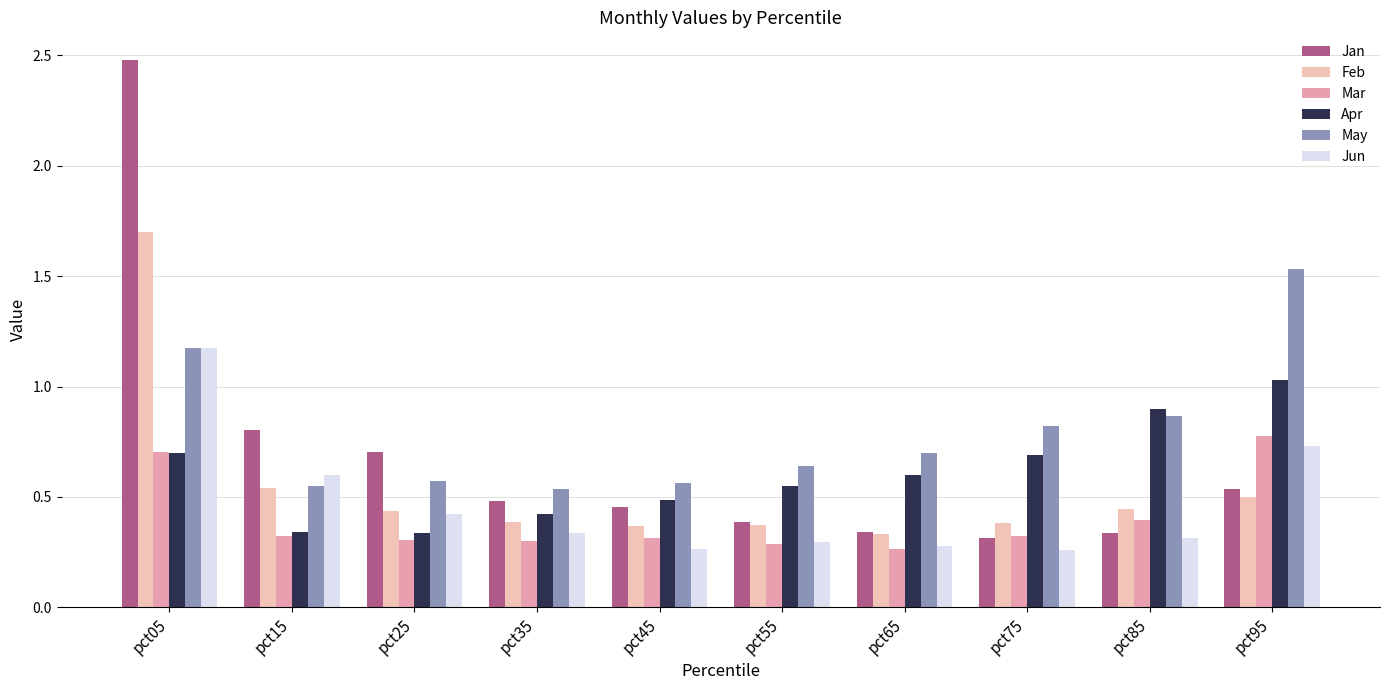

What is the maximum value for Apr?

1.0